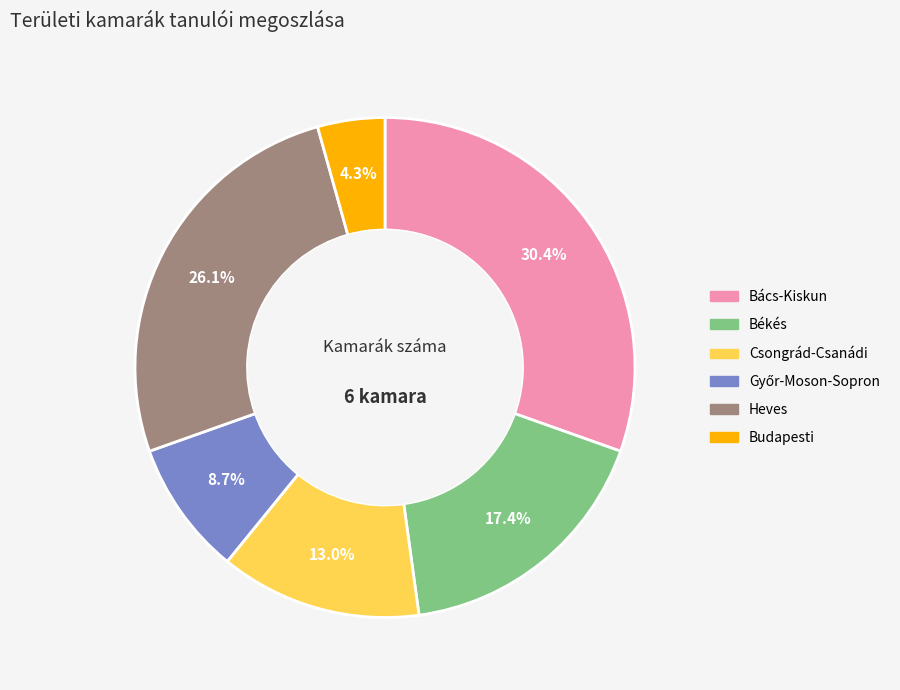

Do Békés and Heves together represent more than half of the pie?

No